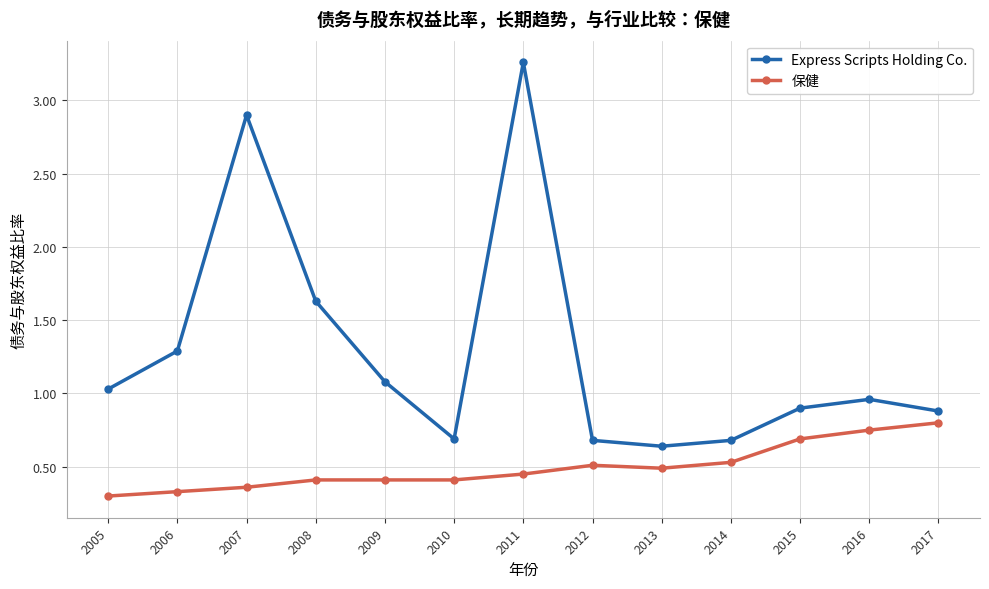

What is the average value of the Express Scripts Holding Co. series?

1.3